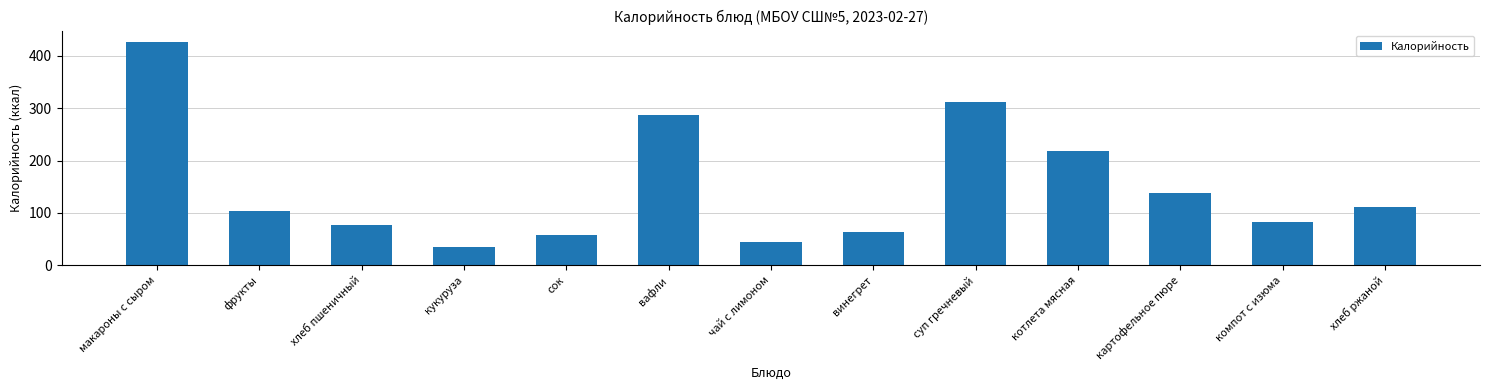

What is the minimum value shown in the chart?

34